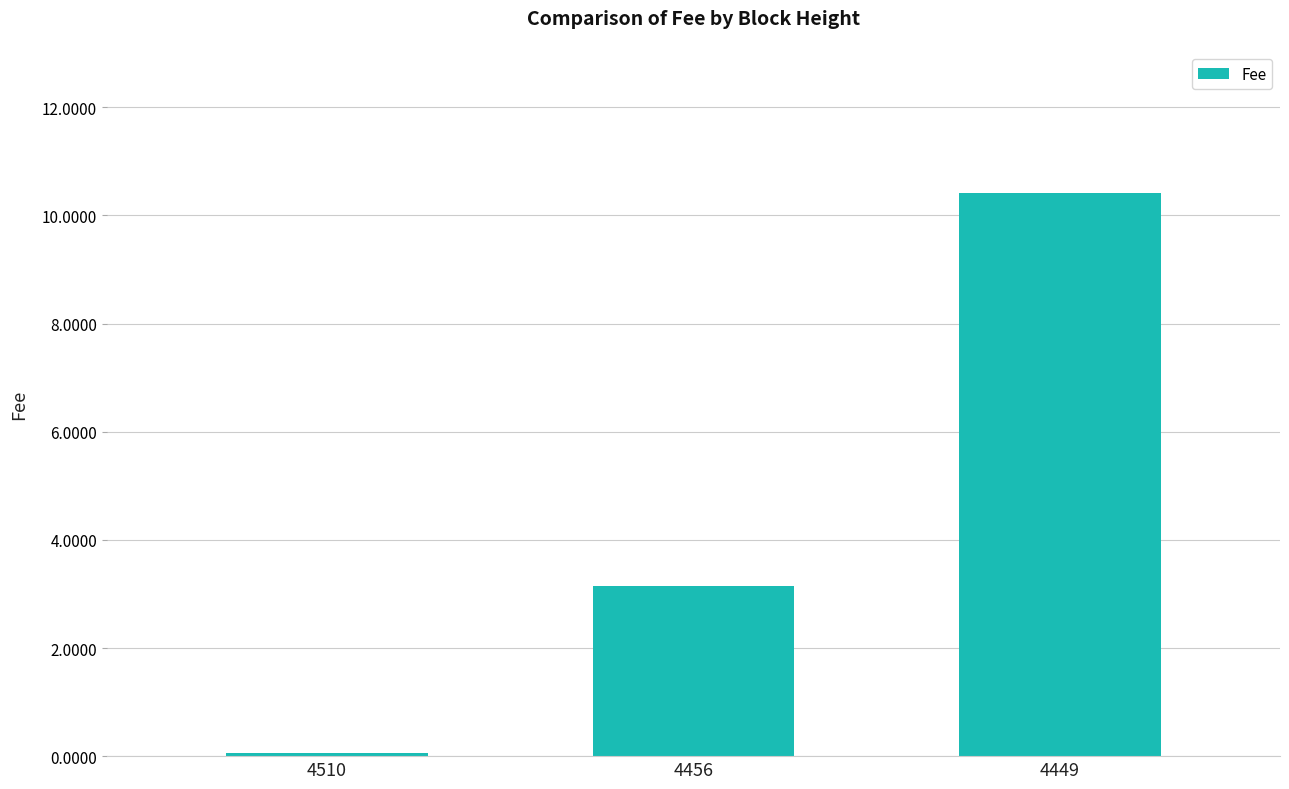

Read the value at 4449.

10.4